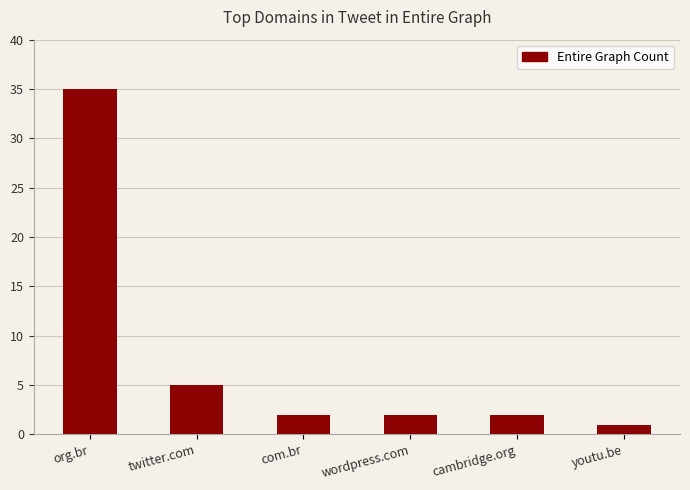

Reading left to right, list all the values displayed in this chart.

org.br=35	twitter.com=5	com.br=2	wordpress.com=2	cambridge.org=2	youtu.be=1